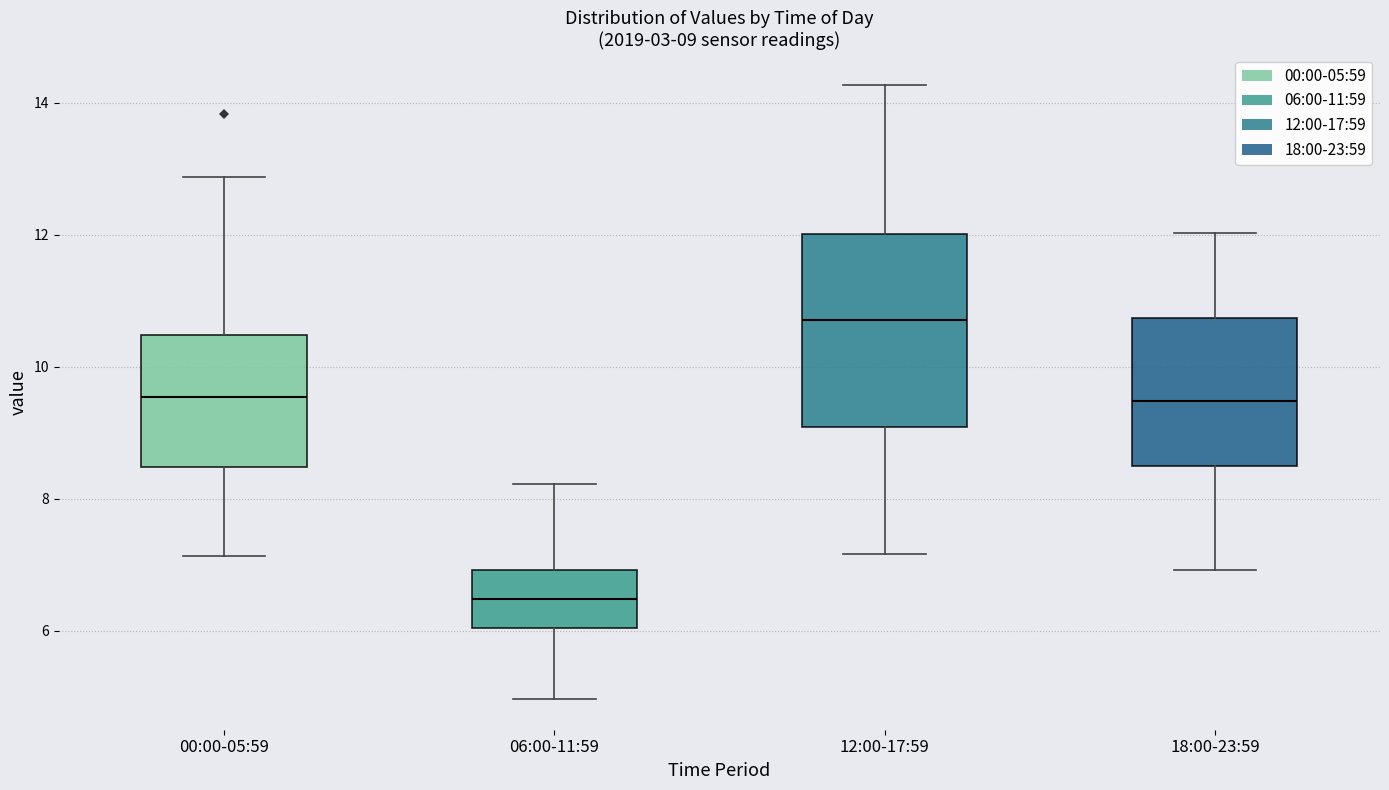

Comparing the boxes themselves (not the whiskers), which one is the tallest?

12:00-17:59